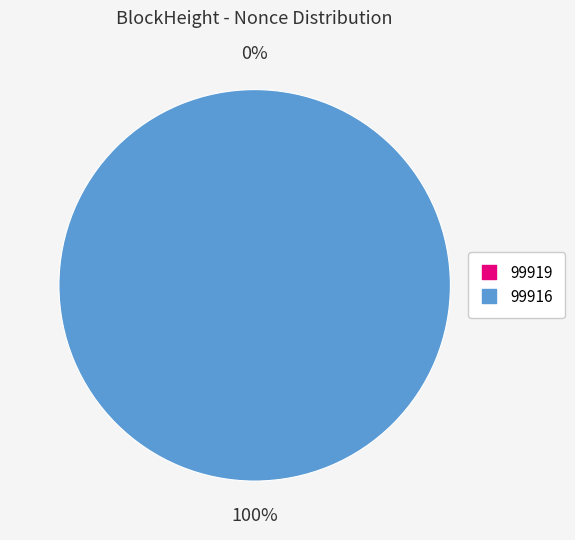

True or false: 99916 accounts for 100% of the total.

True